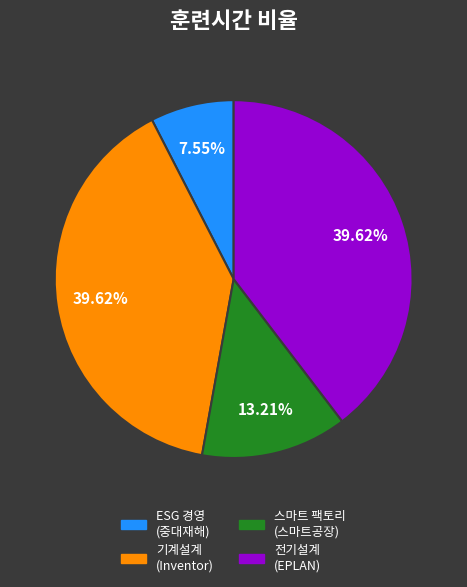

Is there any slice that represents more than half of the pie?

No